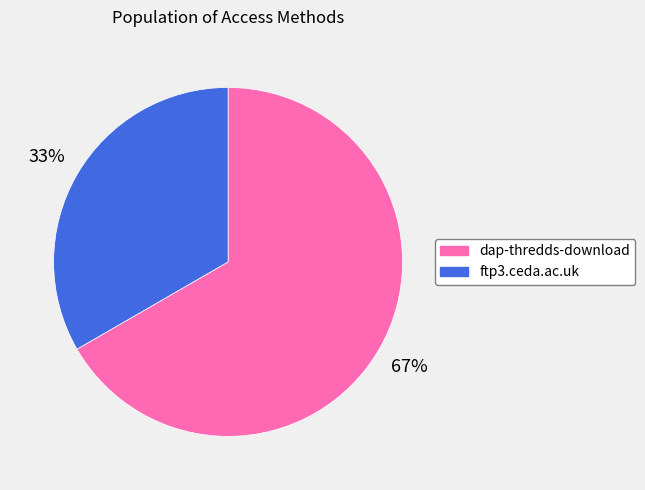

To the nearest percent, what portion does dap-thredds-download represent?

67%